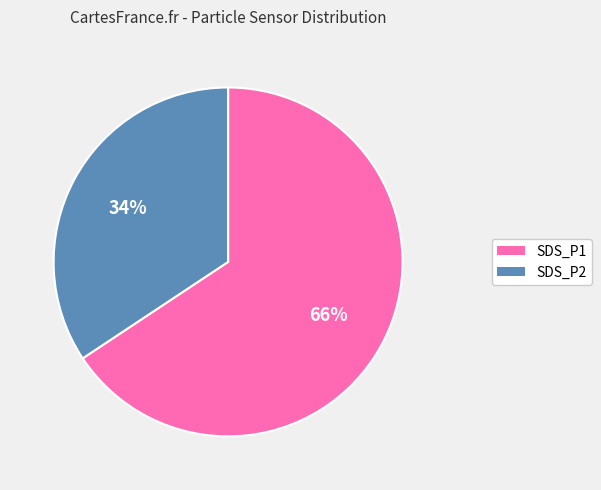

Count the number of slices in the pie.

2